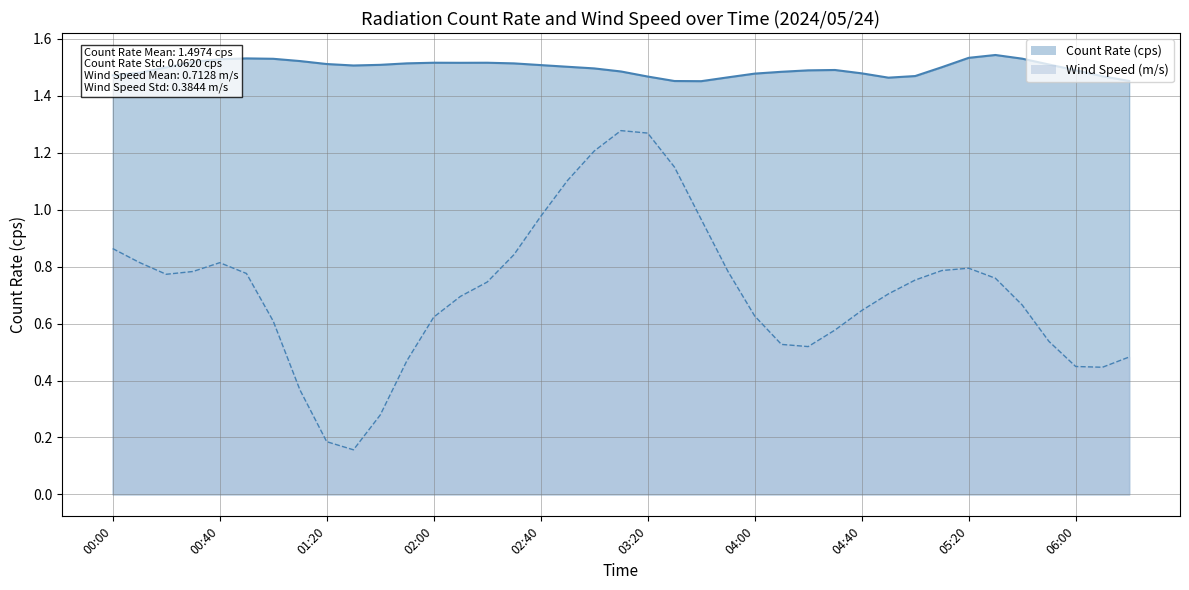

What value does the WindSpeed_ms series have at 05:50?

0.6